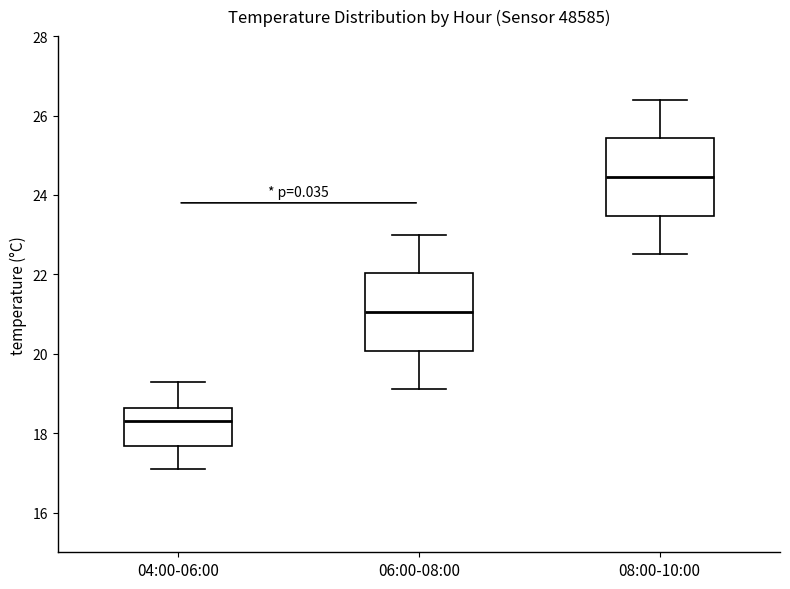

Reading left to right, transcribe this box plot: for each box, give where its median line is, the range the box spans, and where its two whiskers end, as read against the y-axis. The values are not printed on the chart, so give them approximately, as read against the axis.

04:00-06:00: median 18.4, box 17.6 to 18.6, whiskers 17.2 to 19.4
06:00-08:00: median 21.0, box 20.0 to 22.0, whiskers 19.2 to 23.0
08:00-10:00: median 24.4, box 23.4 to 25.4, whiskers 22.6 to 26.4